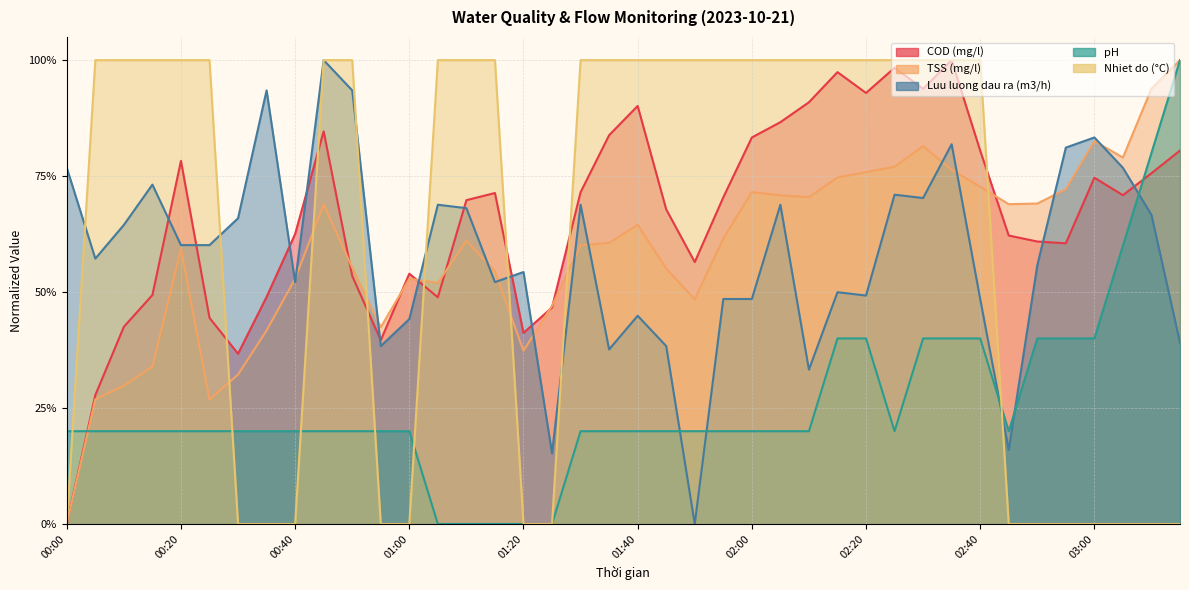

At 03:00, list the series in order from smallest to largest.

Nhiet do (°C), pH, COD (mg/l), TSS (mg/l), Luu luong dau ra (m3/h)